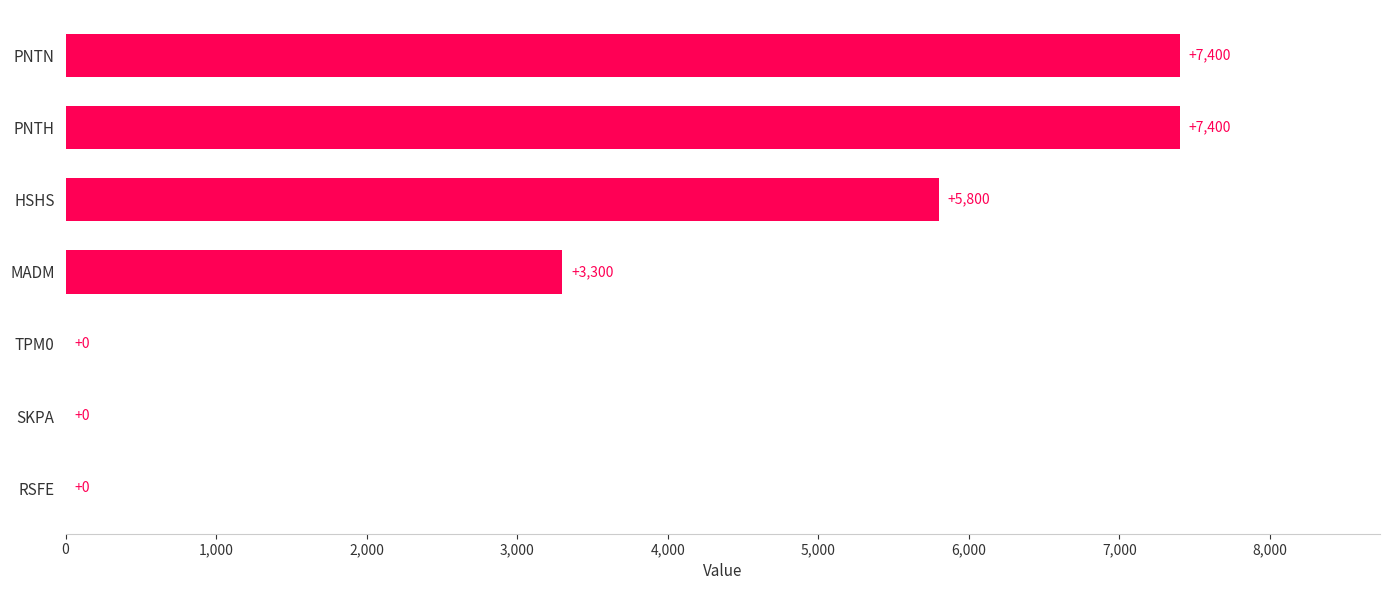

The value at MADM is 3300. True or false?

True